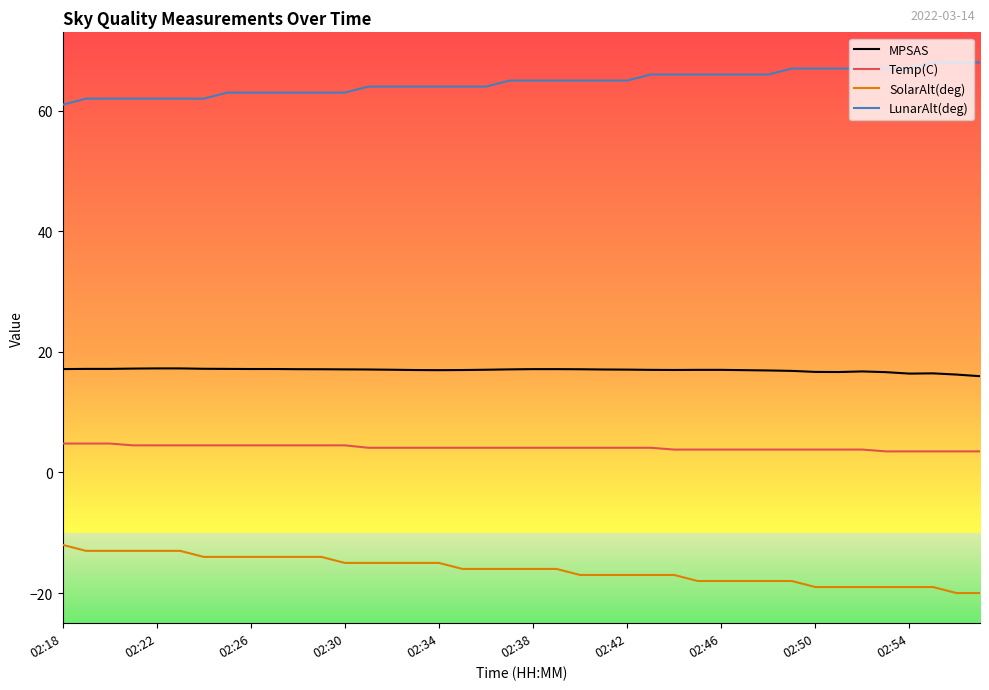

True or false: Temp(C) and LunarAlt(deg) cross at least once.

False